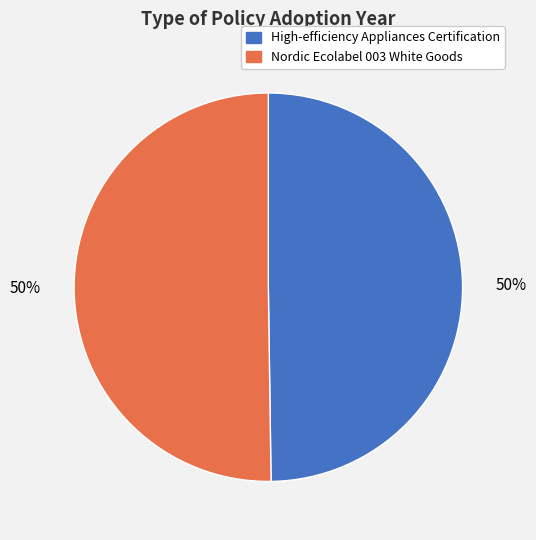

Is it true that Nordic Ecolabel 003 White Goods is 60% of the pie?

False